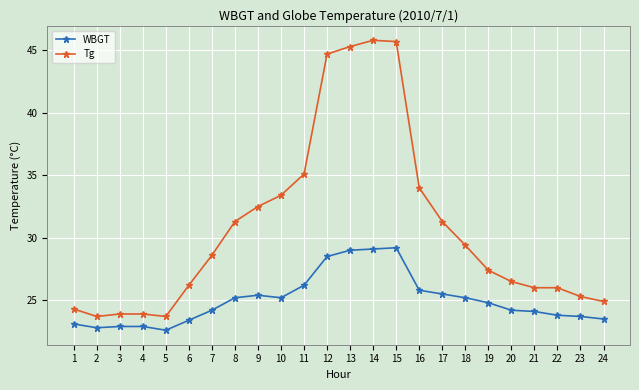

True or false: Tg and WBGT intersect in this chart.

False